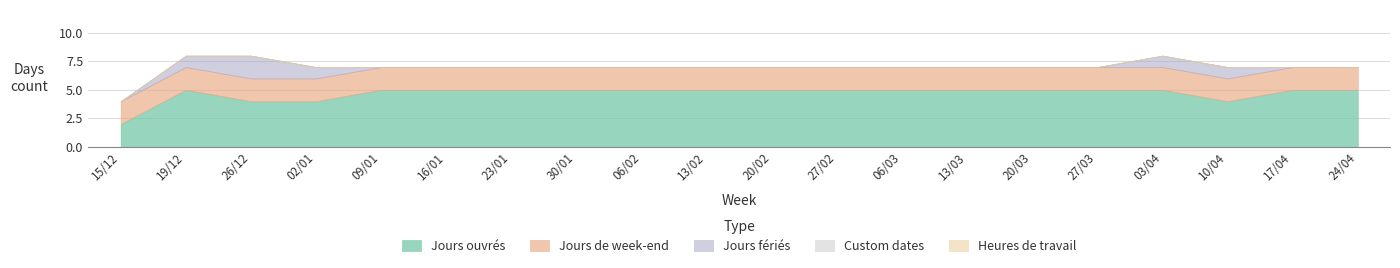

What is the total value across all series at 06/02?

7